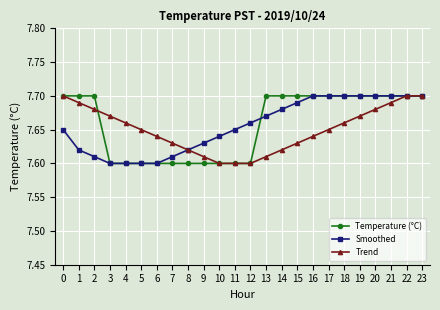

What are all the series names shown in the legend?

Temperature (°C), Smoothed, Trend